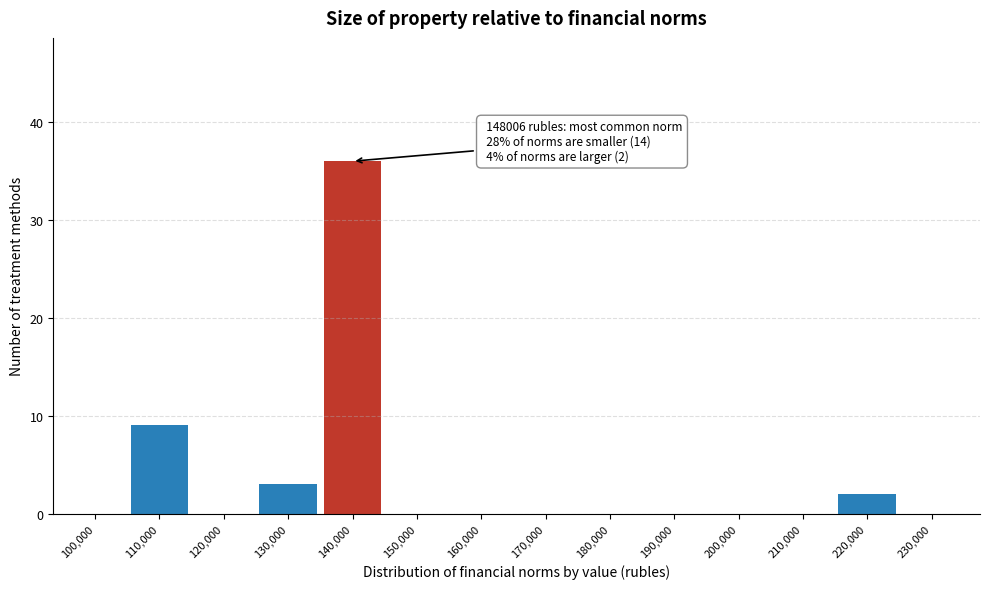

Reading left to right, what are all the values shown in this chart?

100,000=0	110,000=9	120,000=0	130,000=3	140,000=36	150,000=0	160,000=0	170,000=0	180,000=0	190,000=0	200,000=0	210,000=0	220,000=2	230,000=0